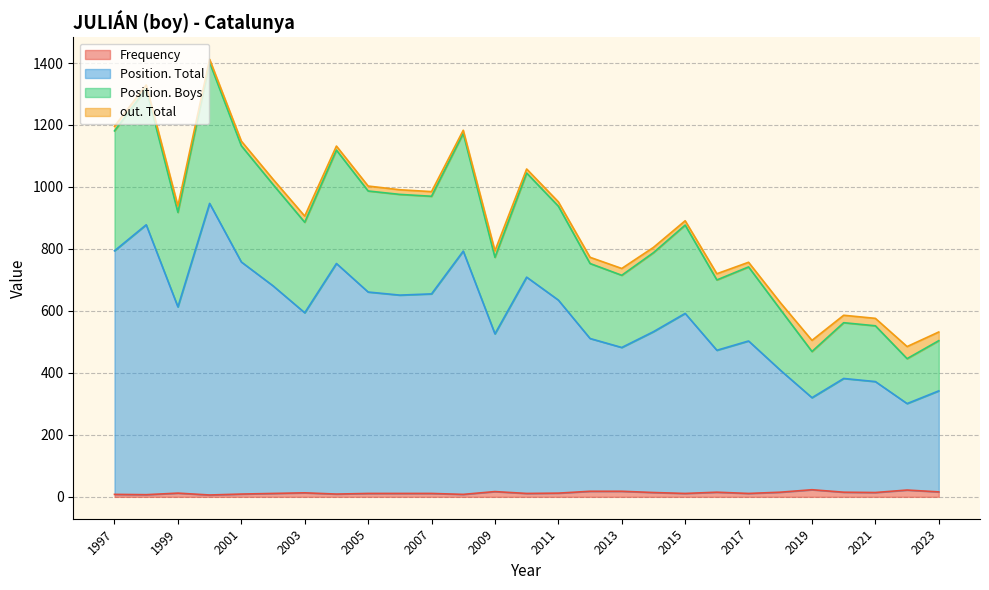

At which category does Position. Total reach its first local peak?

1998